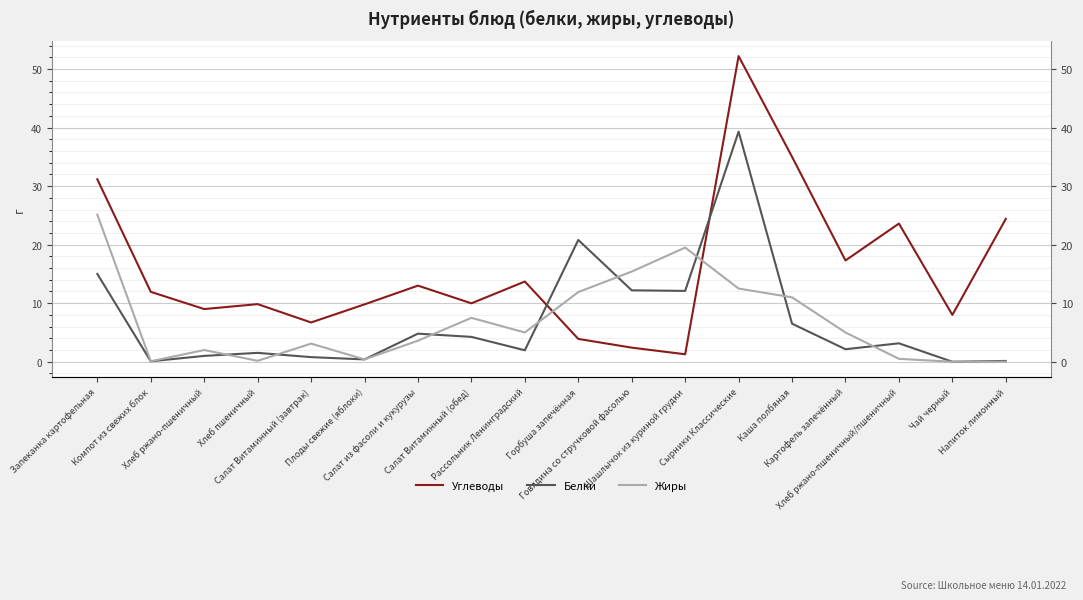

What is the label of the 8th point from the left?

Салат Витаминный (обед)